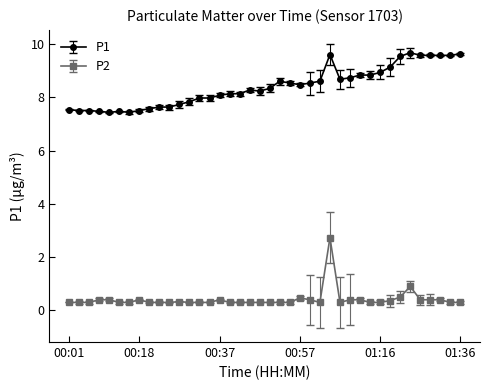

Count the number of categories in the chart.

40